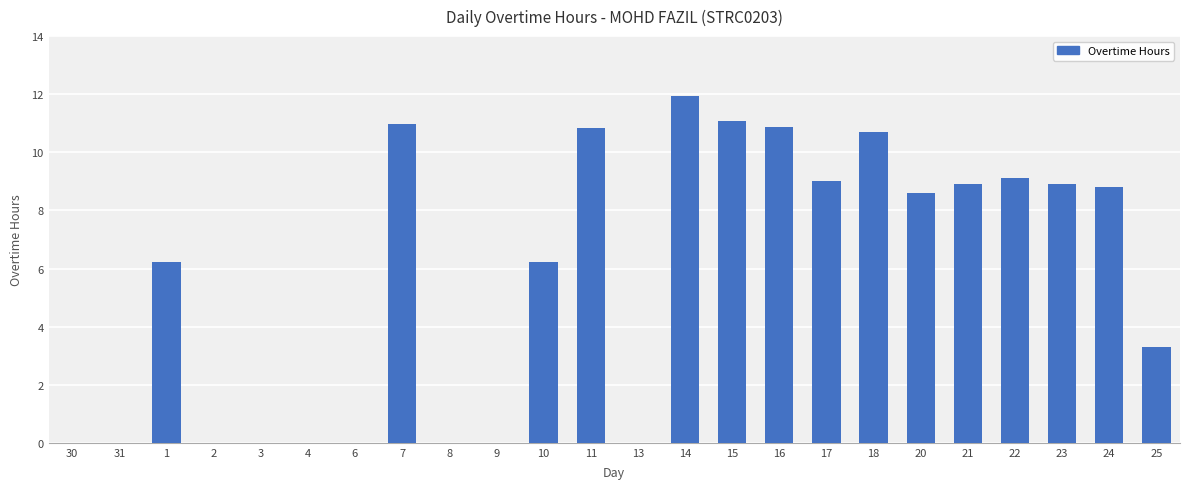

At which label does the data first exceed 8?

7